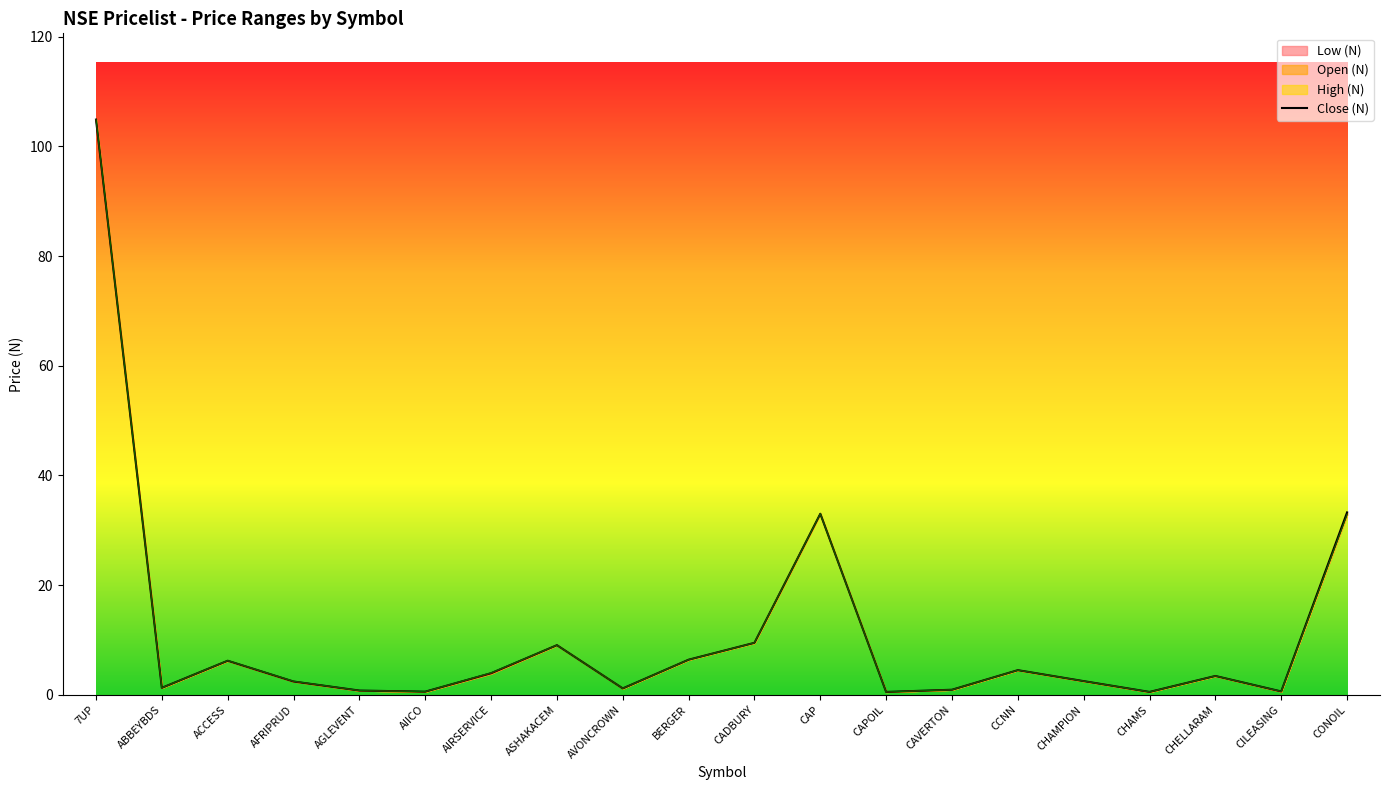

What is the sum of all High (N) values?

225.1